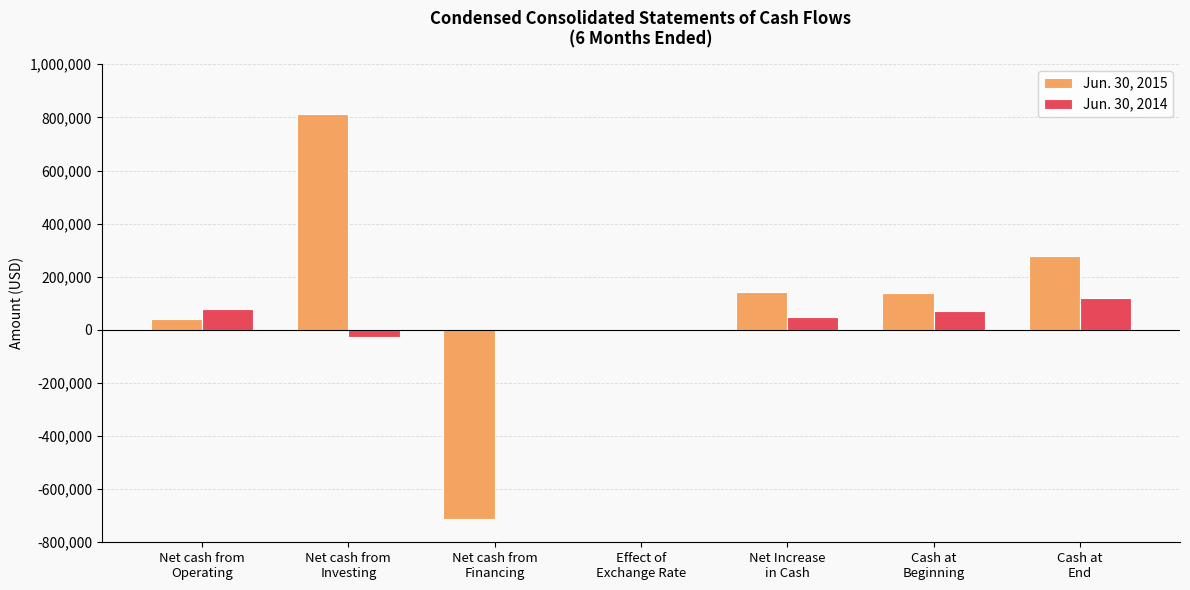

True or false: Jun. 30, 2015 has a value of 4 at Effect of
Exchange Rate.

True